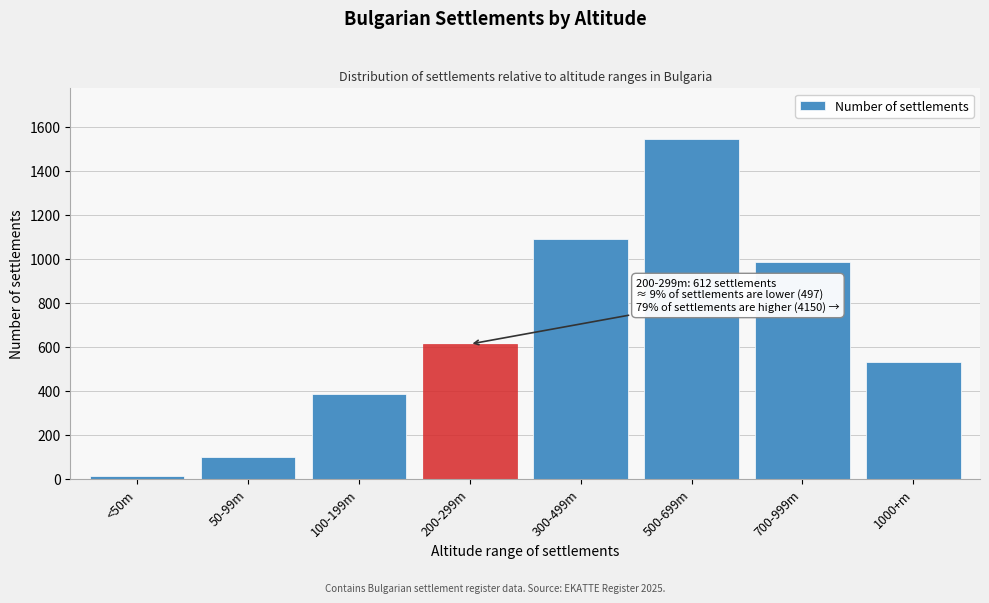

Reading left to right, list all the values displayed in this chart.

<50m=12	50-99m=98	100-199m=387	200-299m=612	300-499m=1089	500-699m=1543	700-999m=987	1000+m=531